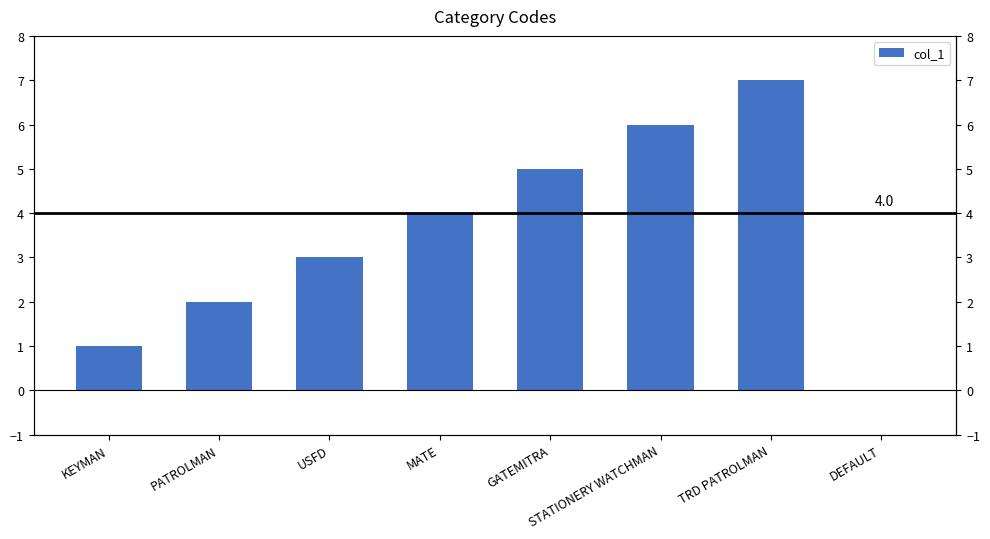

Reading left to right, transcribe all the data shown in this chart.

1	2	3	4	5	6	7	0